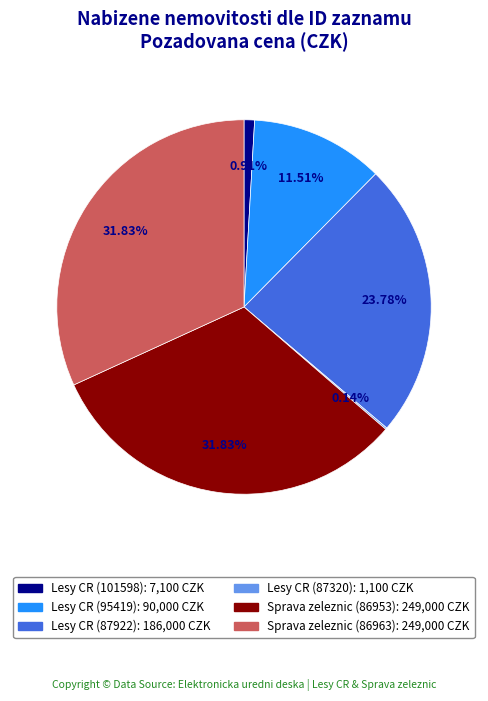

Is there a majority slice in this chart?

No